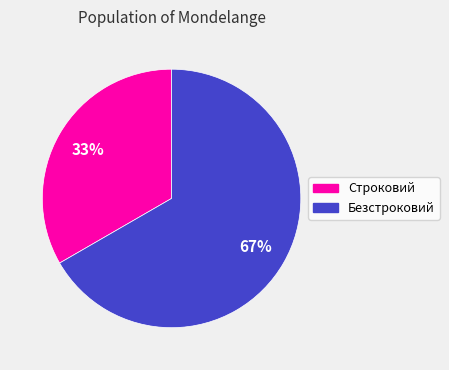

Is the sum of Строковий and Безстроковий greater than half?

Yes